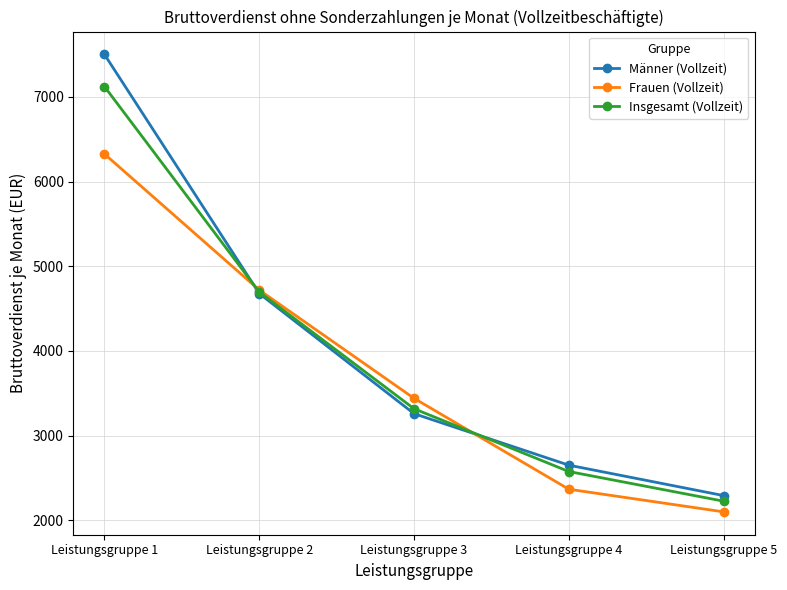

What are all the series names shown in the legend?

Männer (Vollzeit), Frauen (Vollzeit), Insgesamt (Vollzeit)